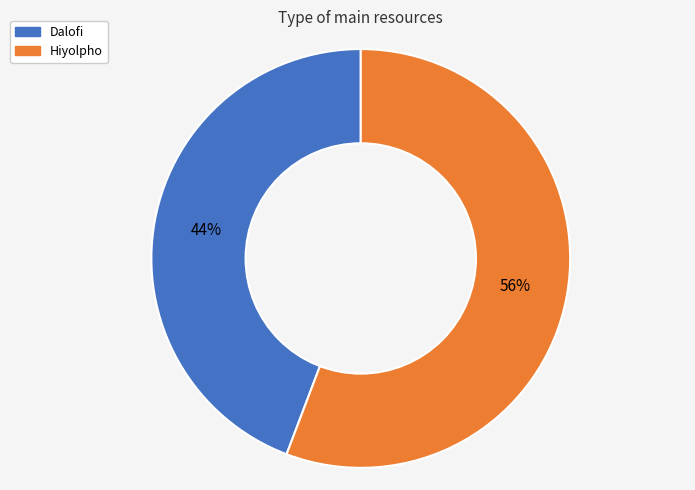

What percentage is the Dalofi slice, to the nearest percent?

44%